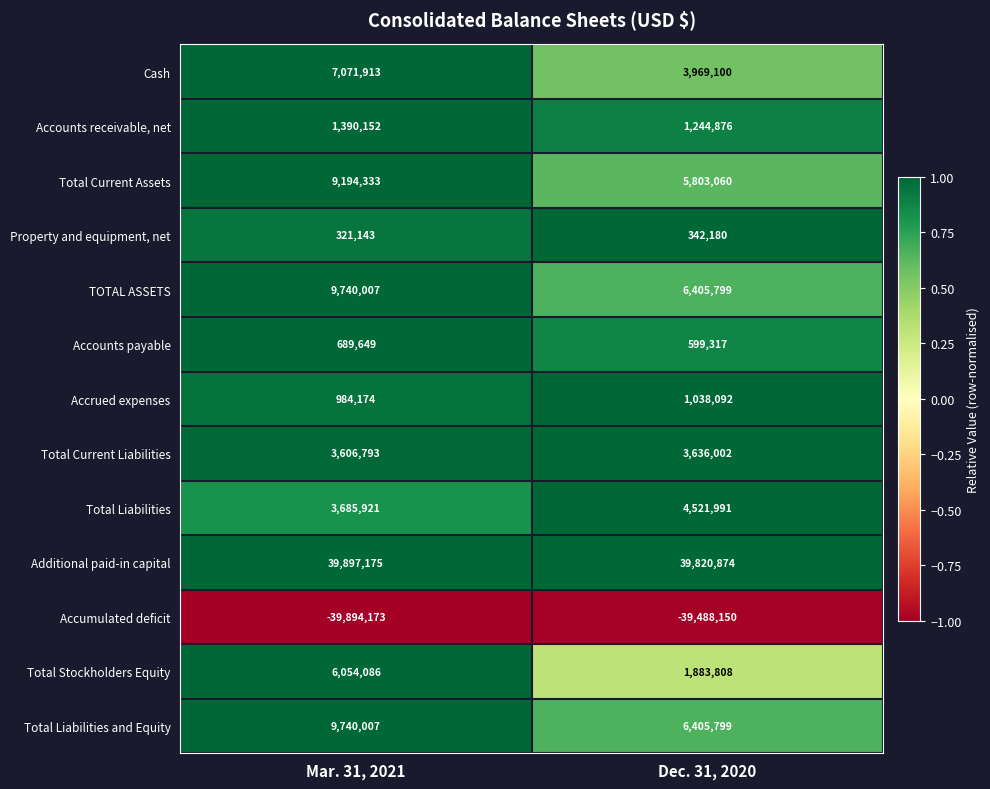

How many categories are shown in the chart?

2